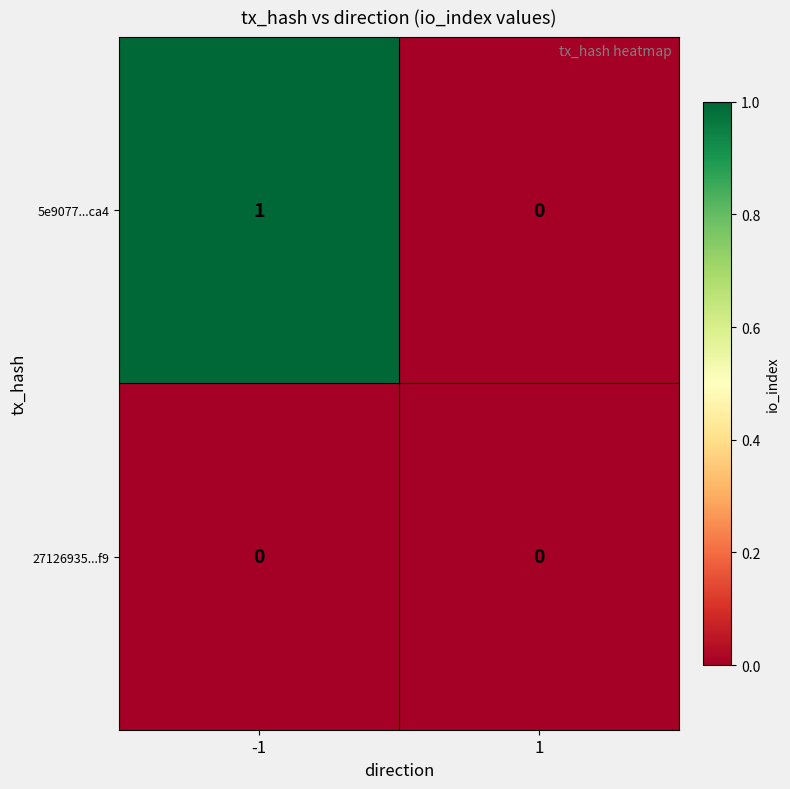

List the series in order of their peak value, highest first.

5e9077...ca4, 27126935...f9